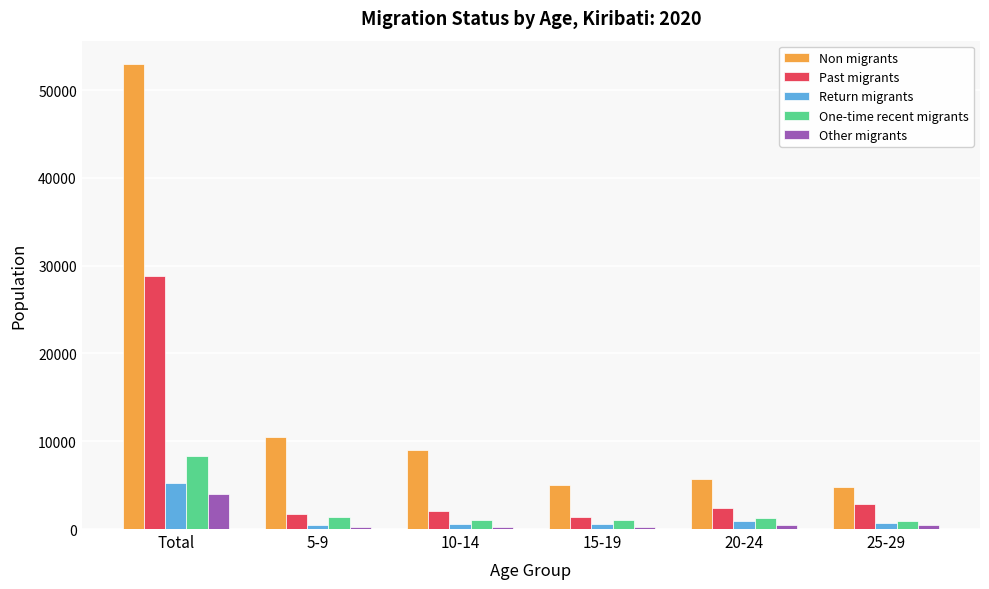

Is it true that Non migrants equals 5679 at 20-24?

True